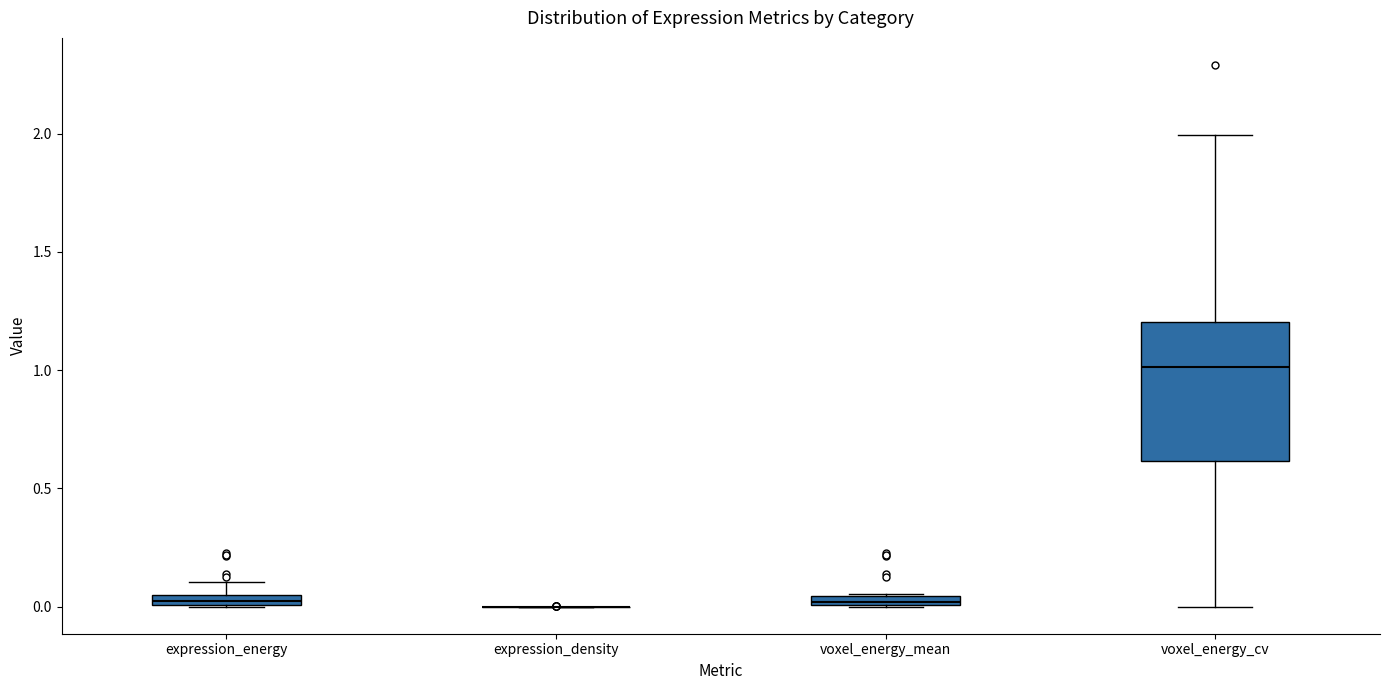

Where is the upper edge of the box for voxel_energy_mean on the y-axis? The values are not printed on the chart, so give them approximately, as read against the axis.

0.05